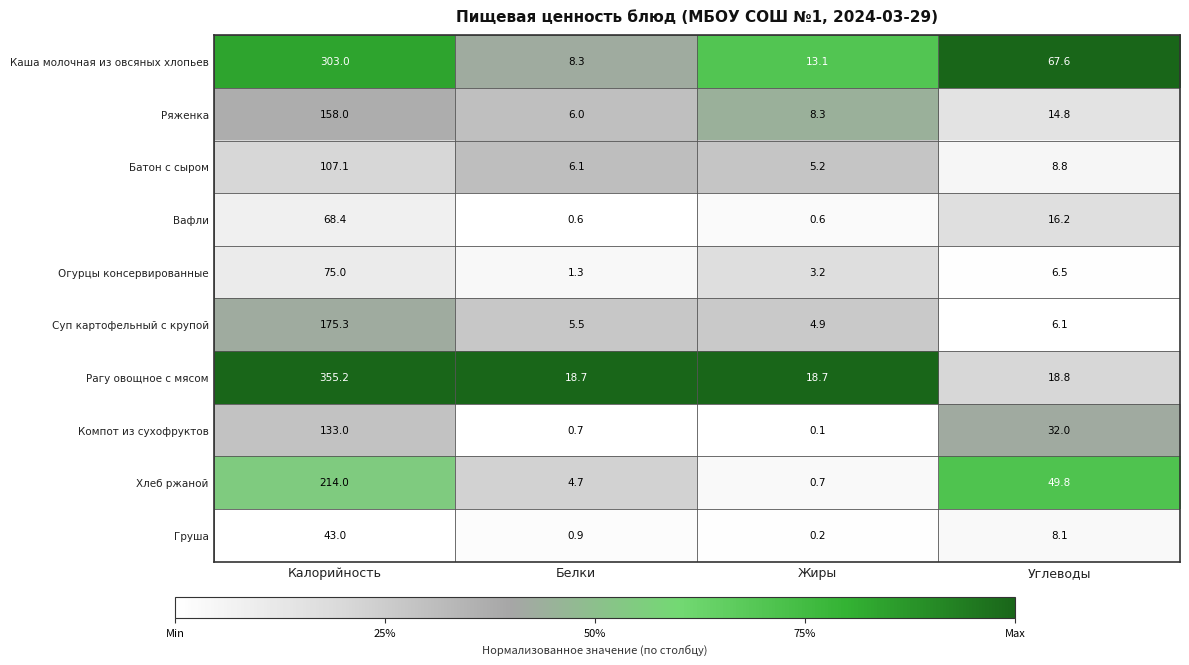

At which category does the chart reach its minimum across all series?

Жиры